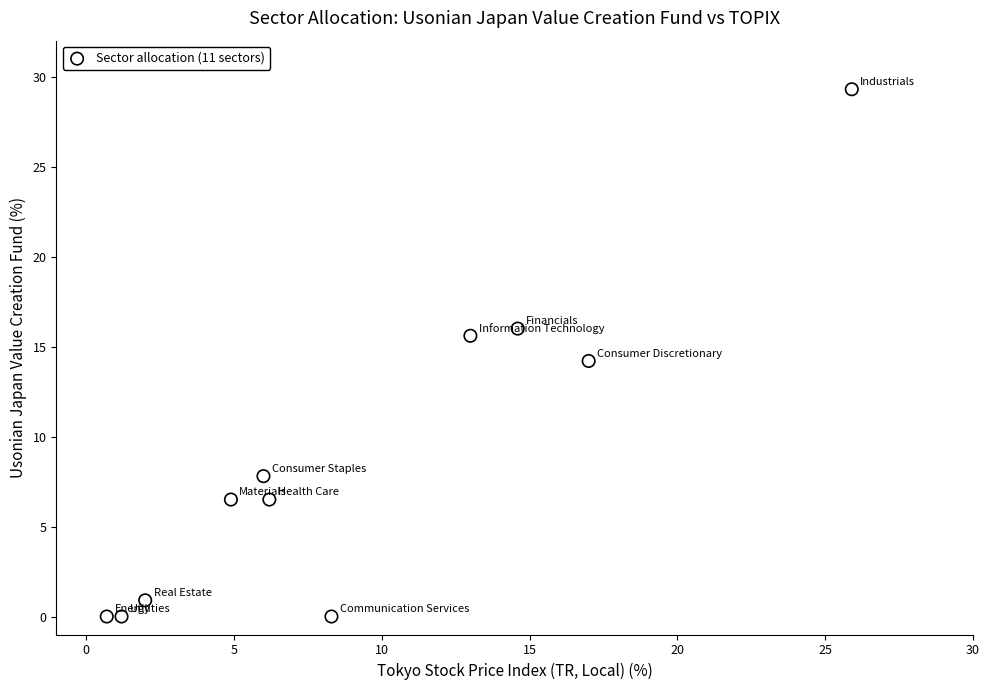

What is the average Y value?

8.8